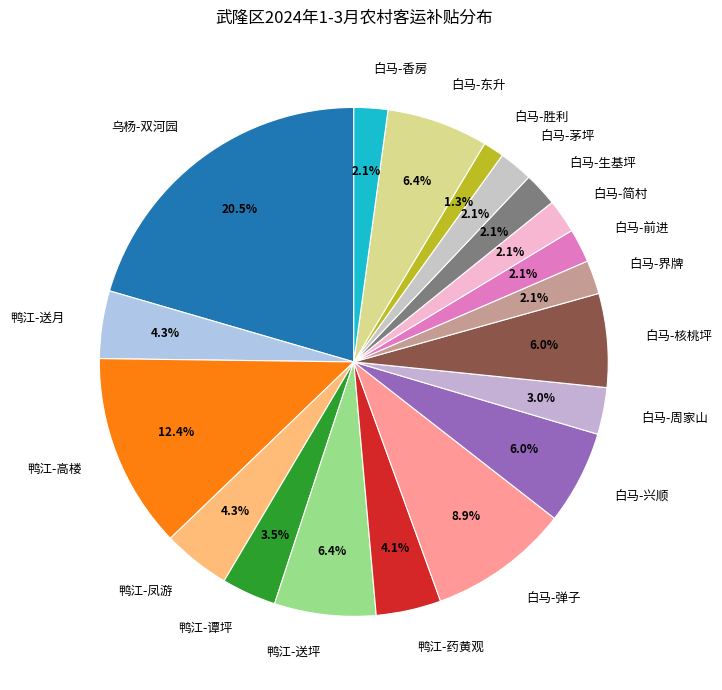

Which slice is the smallest?

白马-胜利